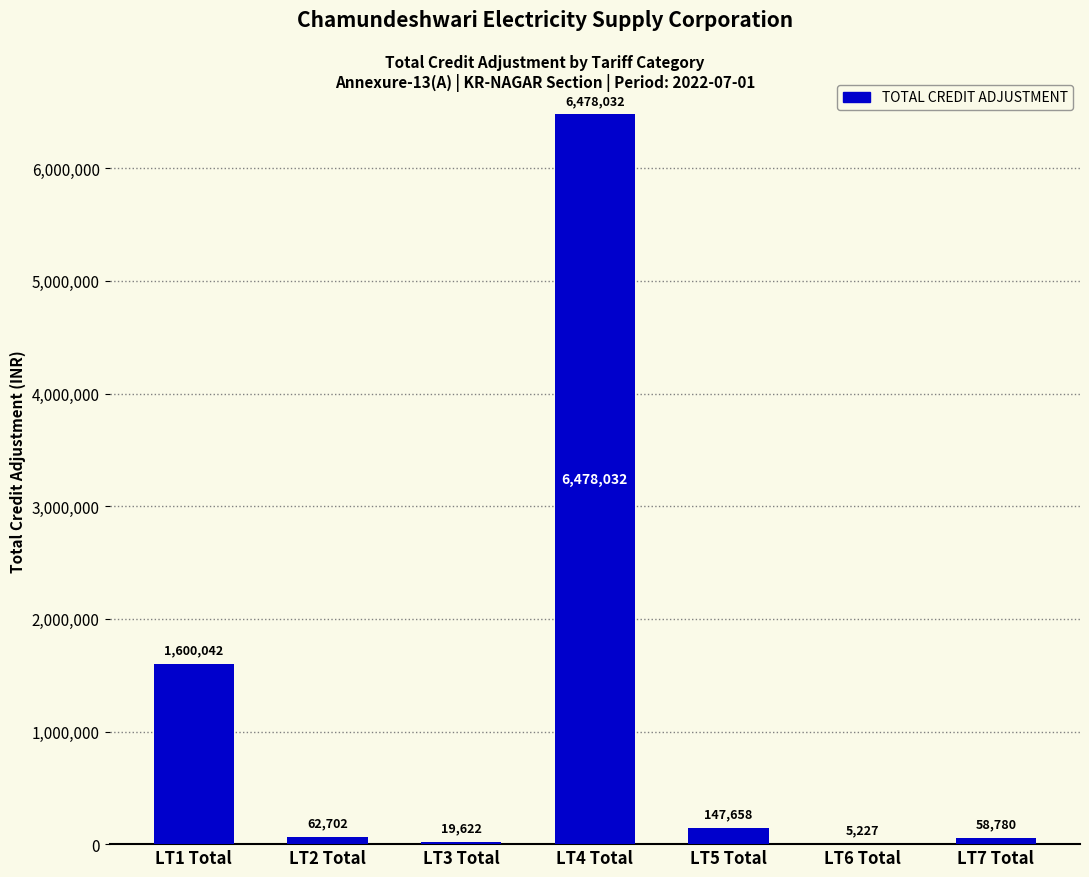

Which label corresponds to the largest value in the chart?

LT4 Total